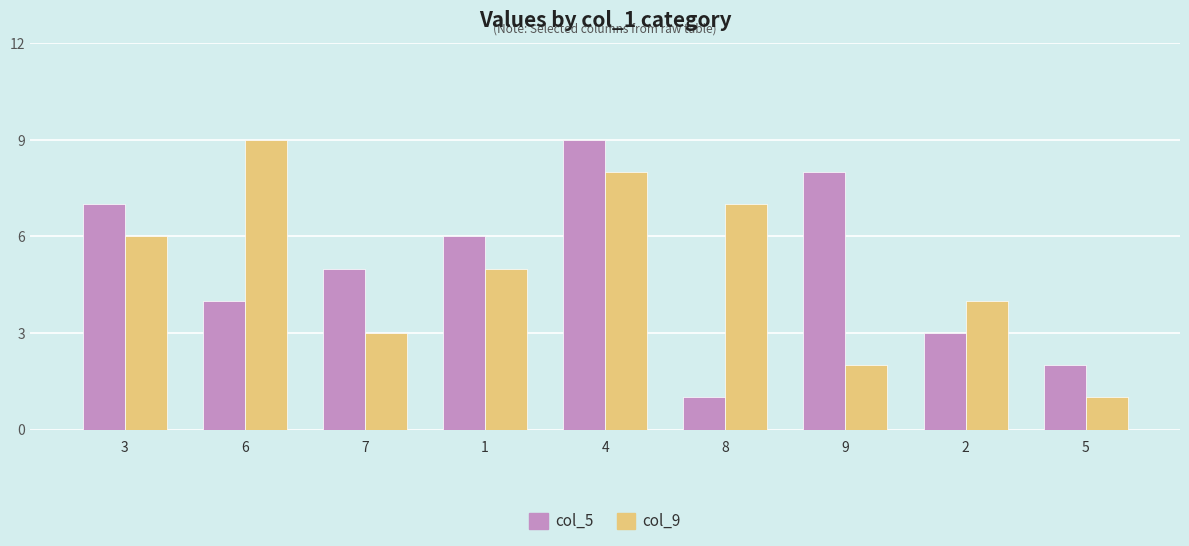

At which category is the sum across all series the highest?

4